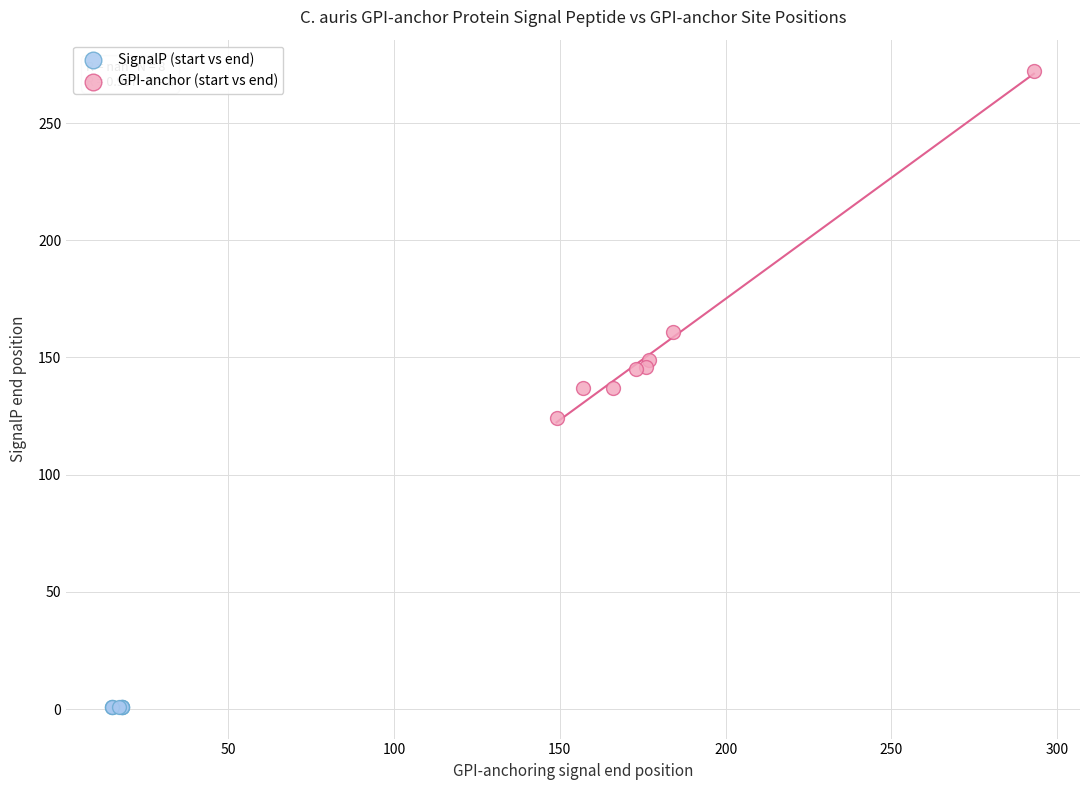

Which series reaches the minimum Y coordinate?

SignalP (start vs end)